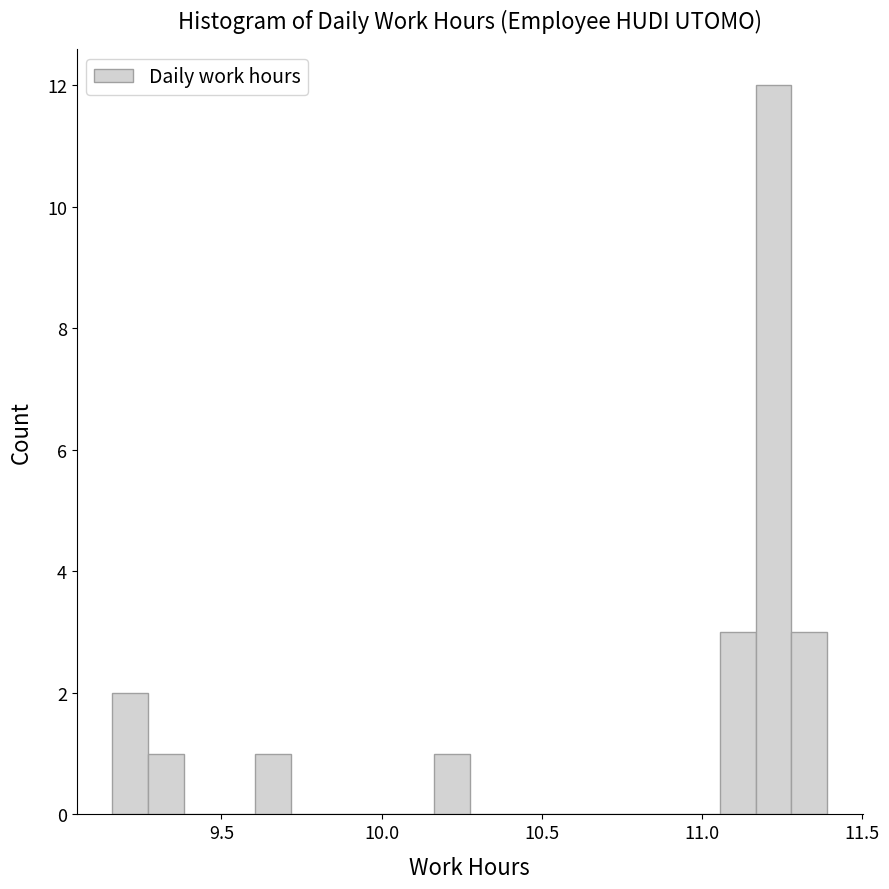

Read against the x-axis, roughly where is the centre of the tallest bar?

11.20